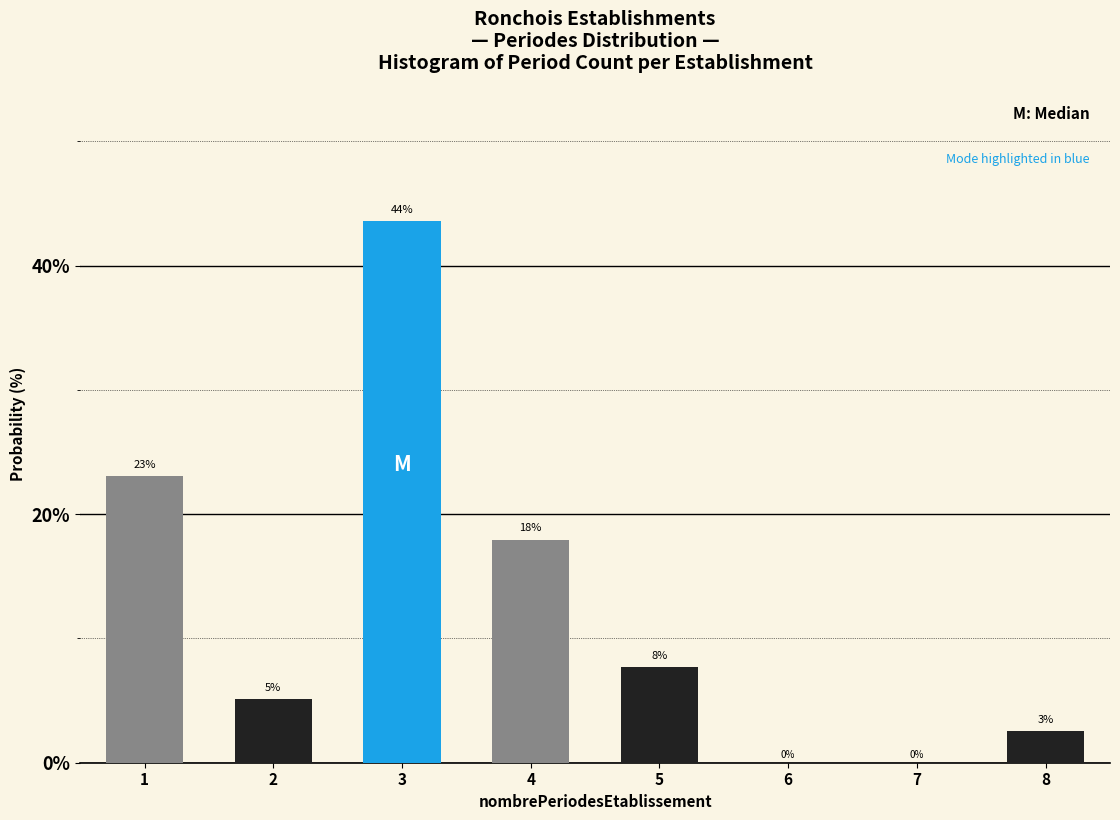

The chart shows a value of 43.6 at 3. True or false?

True